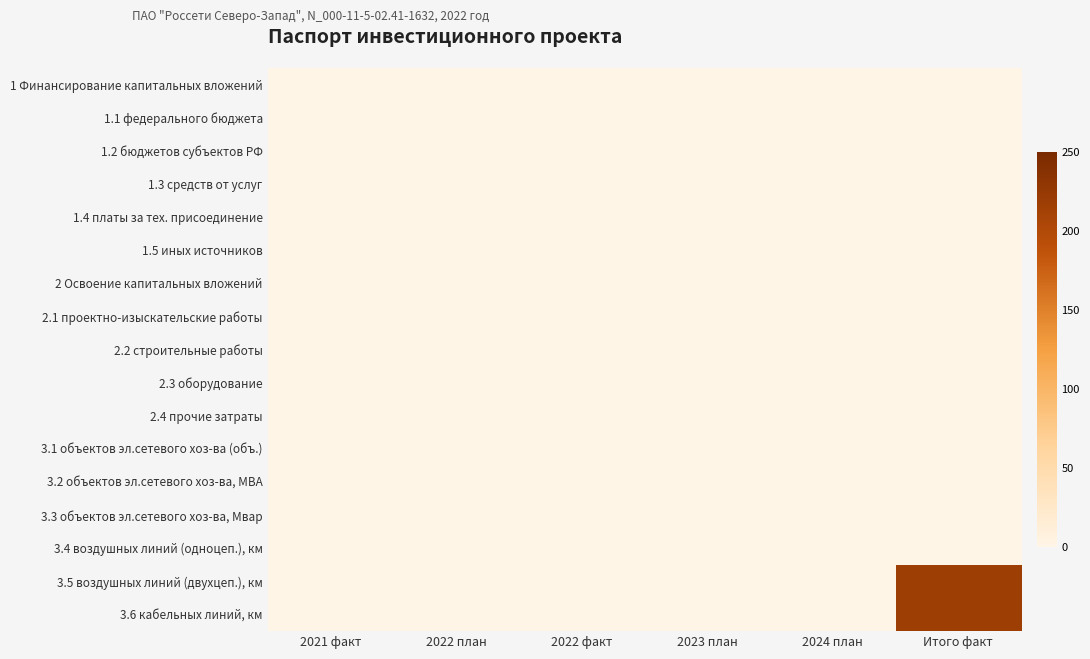

Reading right to left, extract all data points from this chart.

1 Финансирование капитальных вложений: Итого факт=0	2024 план=0	2023 план=0	2022 факт=0	2022 план=0	2021 факт=0
1.1 федерального бюджета: Итого факт=0	2024 план=0	2023 план=0	2022 факт=0	2022 план=0	2021 факт=0
1.2 бюджетов субъектов РФ: Итого факт=0	2024 план=0	2023 план=0	2022 факт=0	2022 план=0	2021 факт=0
1.3 средств от услуг: Итого факт=0	2024 план=0	2023 план=0	2022 факт=0	2022 план=0	2021 факт=0
1.4 платы за тех. присоединение: Итого факт=0	2024 план=0	2023 план=0	2022 факт=0	2022 план=0	2021 факт=0
1.5 иных источников: Итого факт=0	2024 план=0	2023 план=0	2022 факт=0	2022 план=0	2021 факт=0
2 Освоение капитальных вложений: Итого факт=0	2024 план=0	2023 план=0	2022 факт=0	2022 план=0	2021 факт=0
2.1 проектно-изыскательские работы: Итого факт=0	2024 план=0	2023 план=0	2022 факт=0	2022 план=0	2021 факт=0
2.2 строительные работы: Итого факт=0	2024 план=0	2023 план=0	2022 факт=0	2022 план=0	2021 факт=0
2.3 оборудование: Итого факт=0	2024 план=0	2023 план=0	2022 факт=0	2022 план=0	2021 факт=0
2.4 прочие затраты: Итого факт=0	2024 план=0	2023 план=0	2022 факт=0	2022 план=0	2021 факт=0
3.1 объектов эл.сетевого хоз-ва (объ.): Итого факт=0	2024 план=0	2023 план=0	2022 факт=0	2022 план=0	2021 факт=0
3.2 объектов эл.сетевого хоз-ва, МВА: Итого факт=0	2024 план=0	2023 план=0	2022 факт=0	2022 план=0	2021 факт=0
3.3 объектов эл.сетевого хоз-ва, Мвар: Итого факт=0	2024 план=0	2023 план=0	2022 факт=0	2022 план=0	2021 факт=0
3.4 воздушных линий (одноцеп.), км: Итого факт=0	2024 план=0	2023 план=0	2022 факт=0	2022 план=0	2021 факт=0
3.5 воздушных линий (двухцеп.), км: Итого факт=218	2024 план=0	2023 план=0	2022 факт=0	2022 план=0	2021 факт=0
3.6 кабельных линий, км: Итого факт=218	2024 план=0	2023 план=0	2022 факт=0	2022 план=0	2021 факт=0